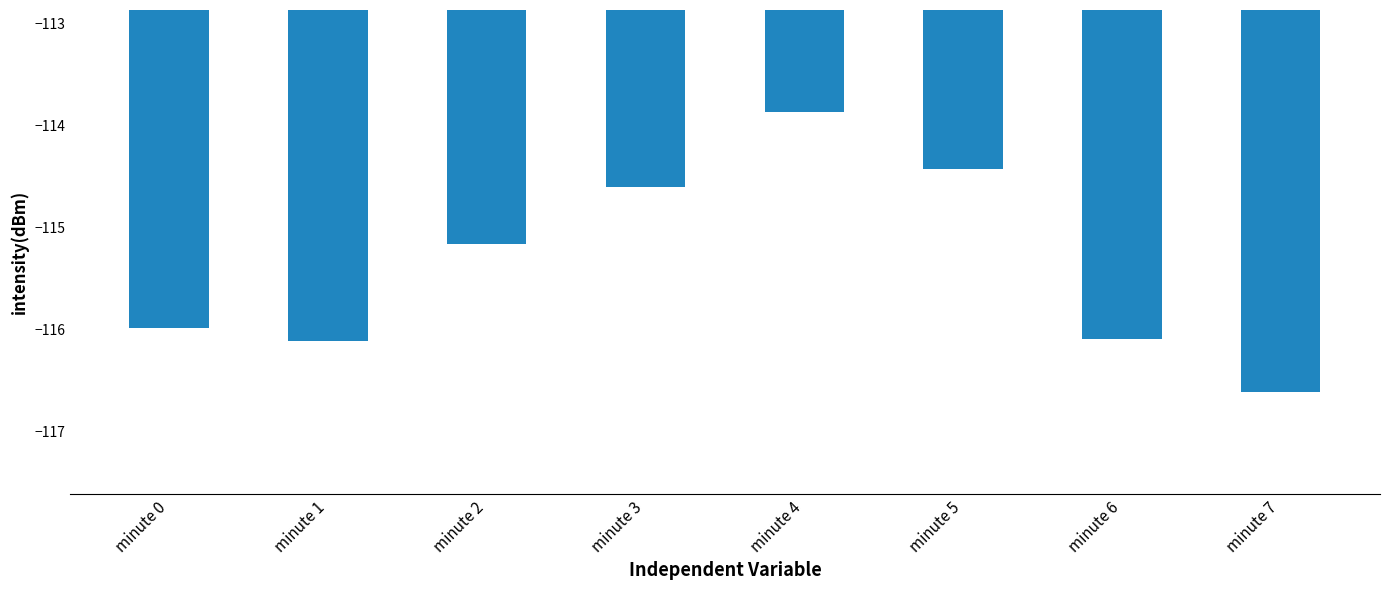

What is the change in value from minute 0 to minute 5?

+1.6